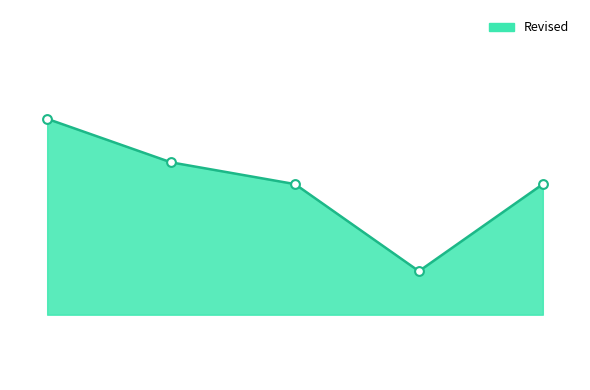

Is this an area chart (filled region under the line)?

Yes